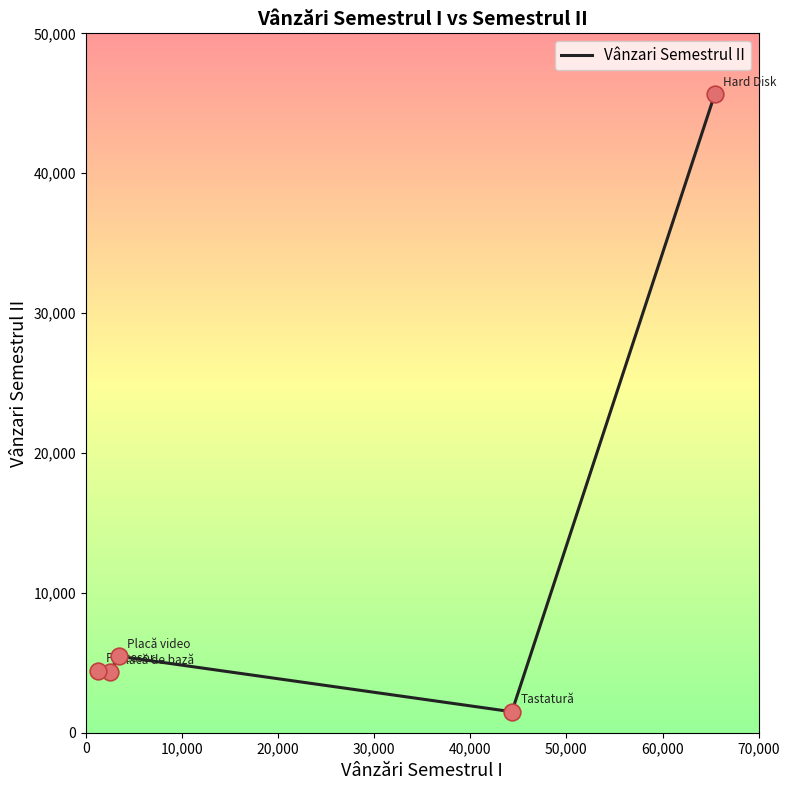

True or false: the data has more than 0 interior local peaks.

True